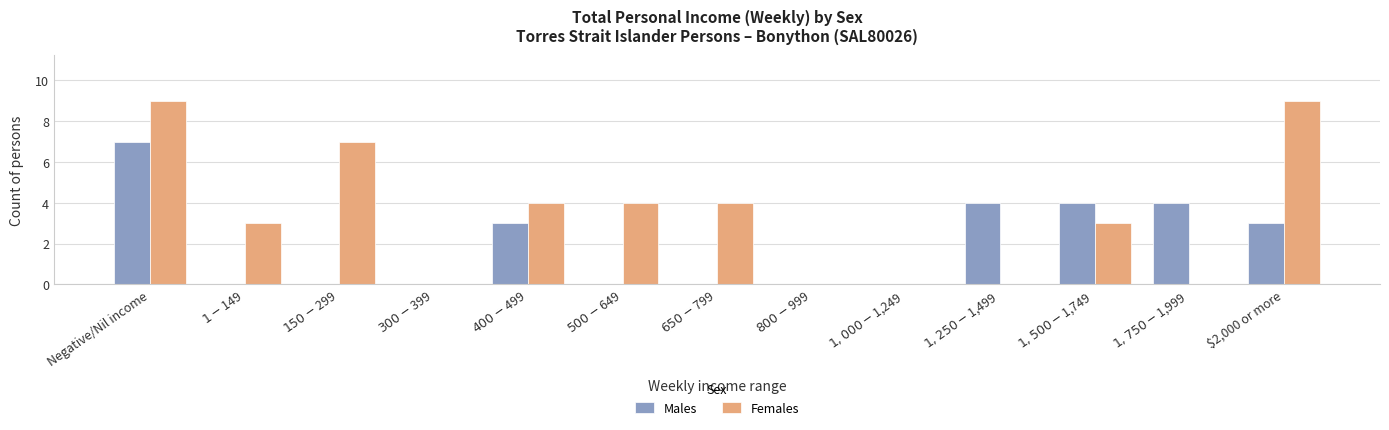

What is the average value of the Females series?

3